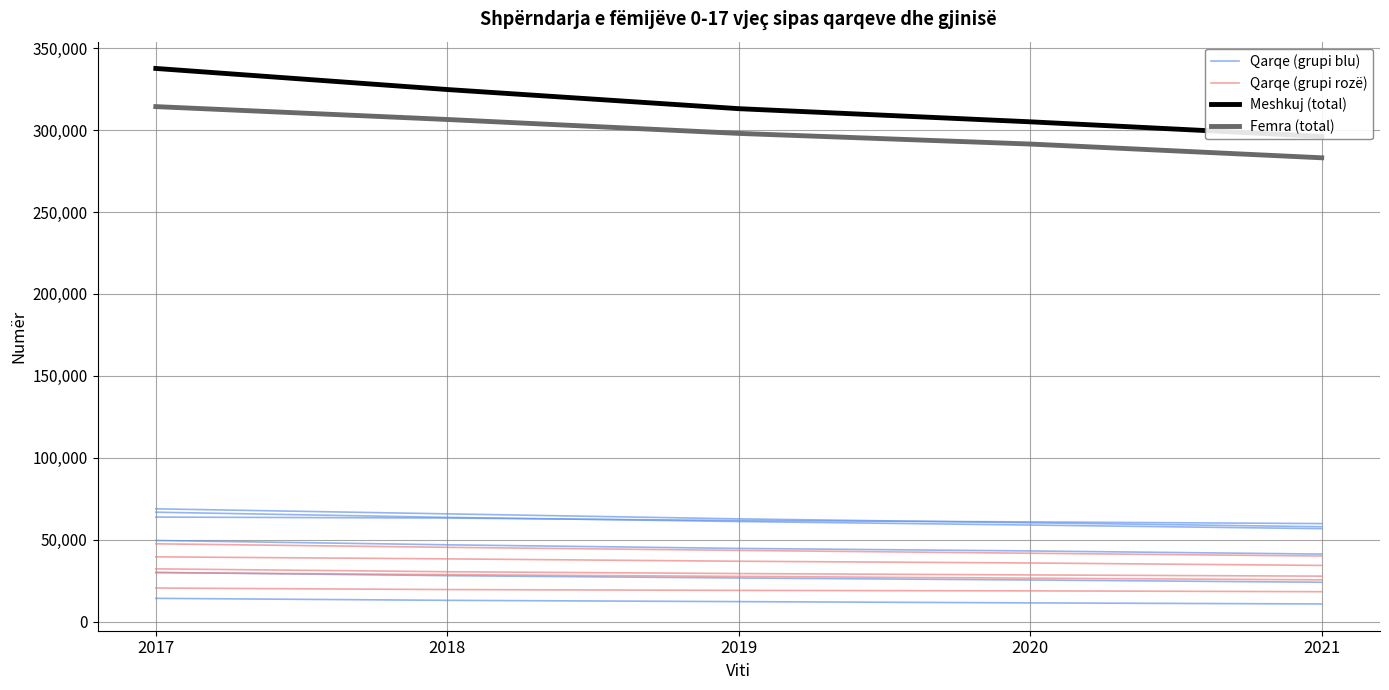

Count the Meshkuj (total) values in the range 305023 to 324717.

3